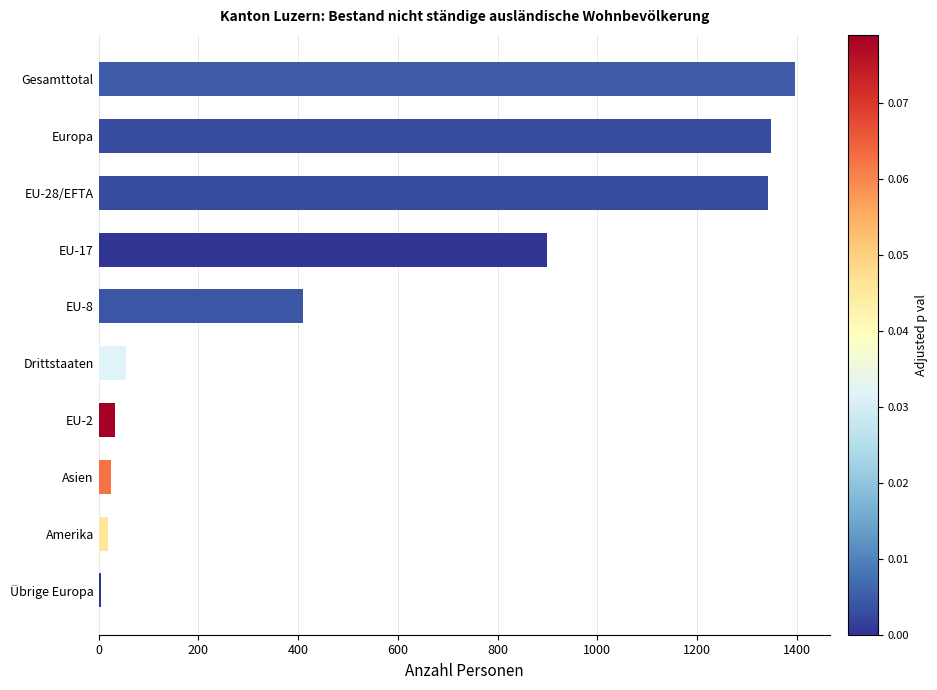

What is the average value?

553